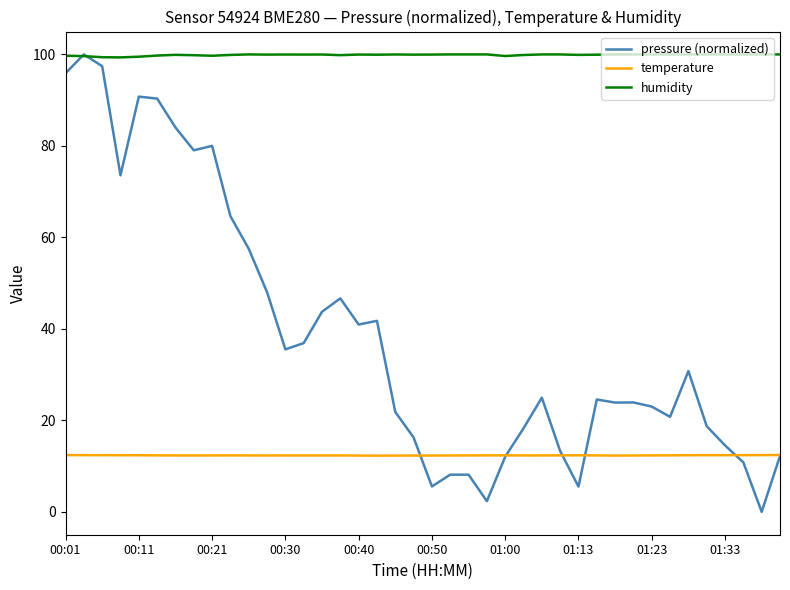

Which series has the largest total across all categories?

humidity